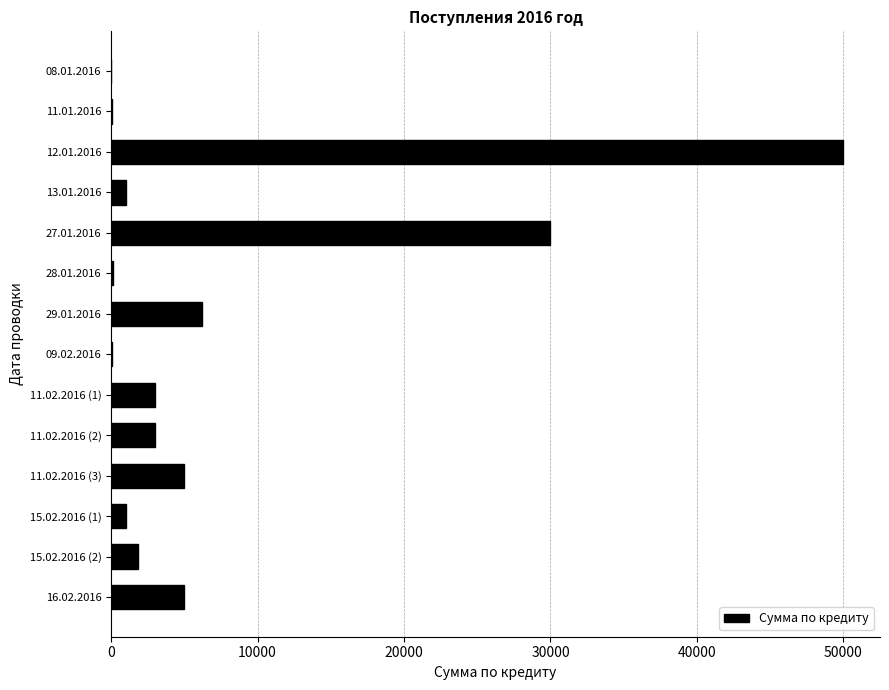

Where is the data nearest to the value 25004?

27.01.2016